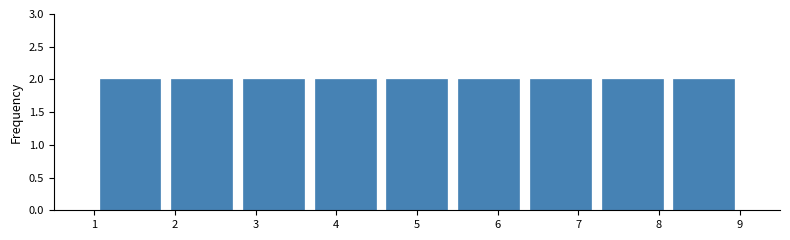

What is the height of the bar covering 8.1 to 9.0 on the x-axis? Neither the bar edges nor the heights are printed on the chart, so give them approximately, as read against the axes.

2